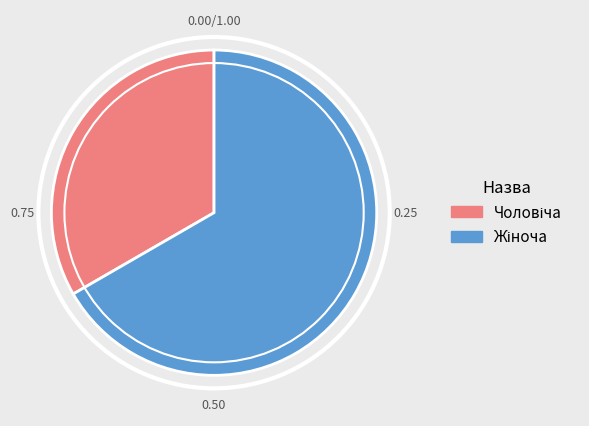

Is there any slice that represents more than half of the pie?

Yes